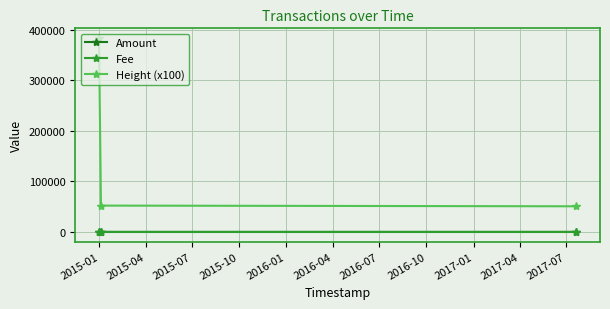

Which series has the largest range (max minus min)?

Height (x100)